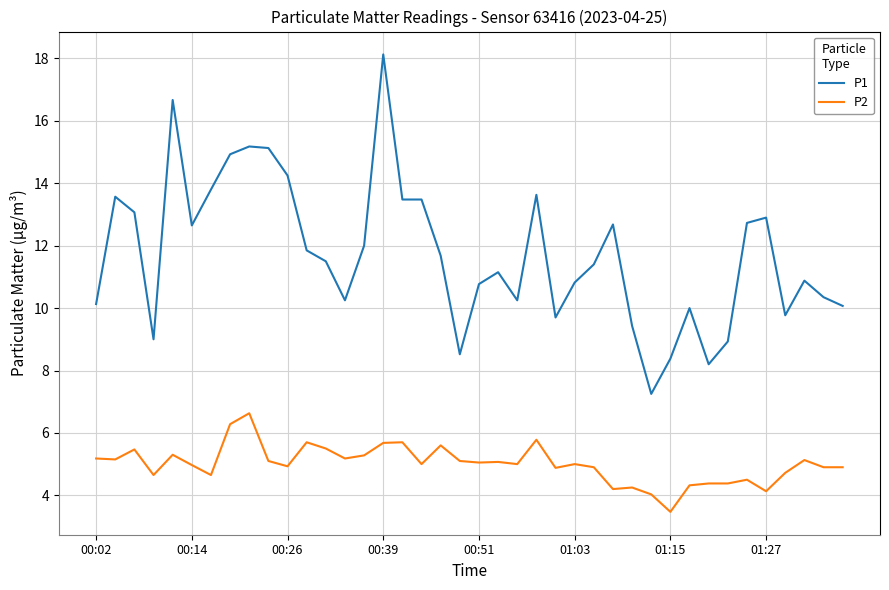

Does the chart have visible grid lines?

Yes